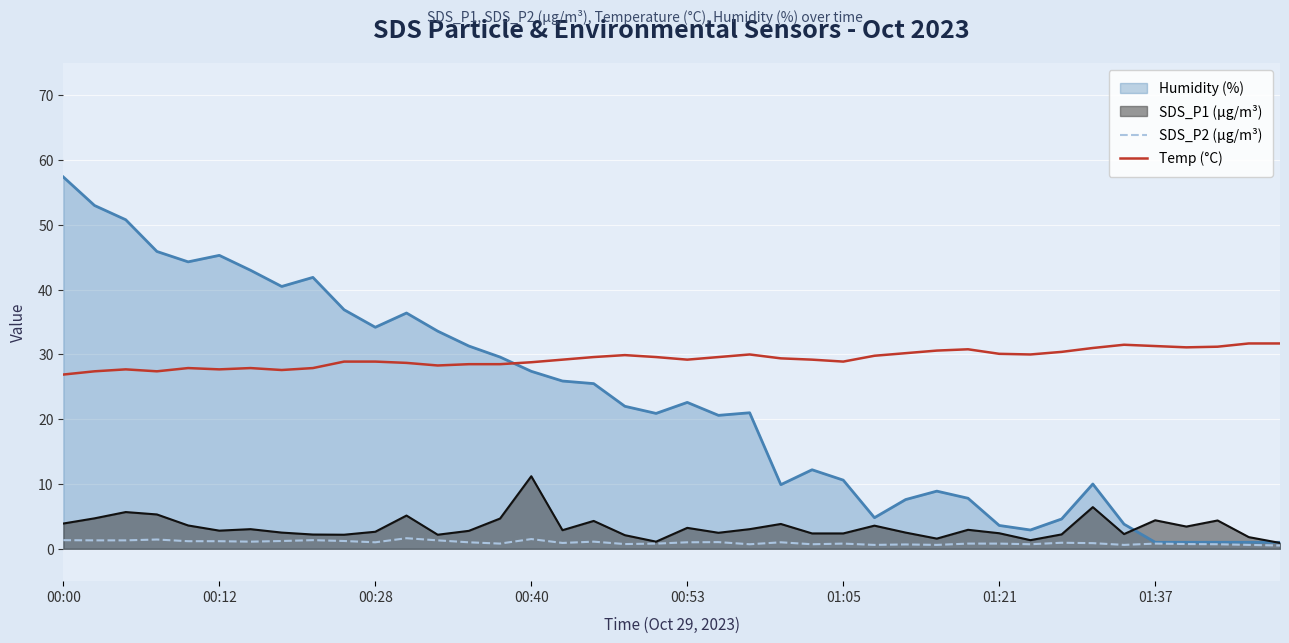

How many lines are shown in the chart?

4